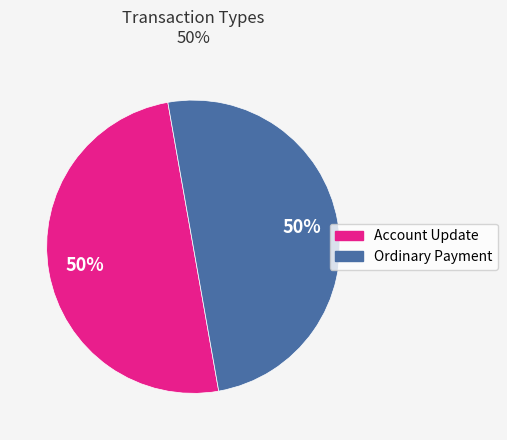

True or false: Account Update accounts for 44% of the total.

False